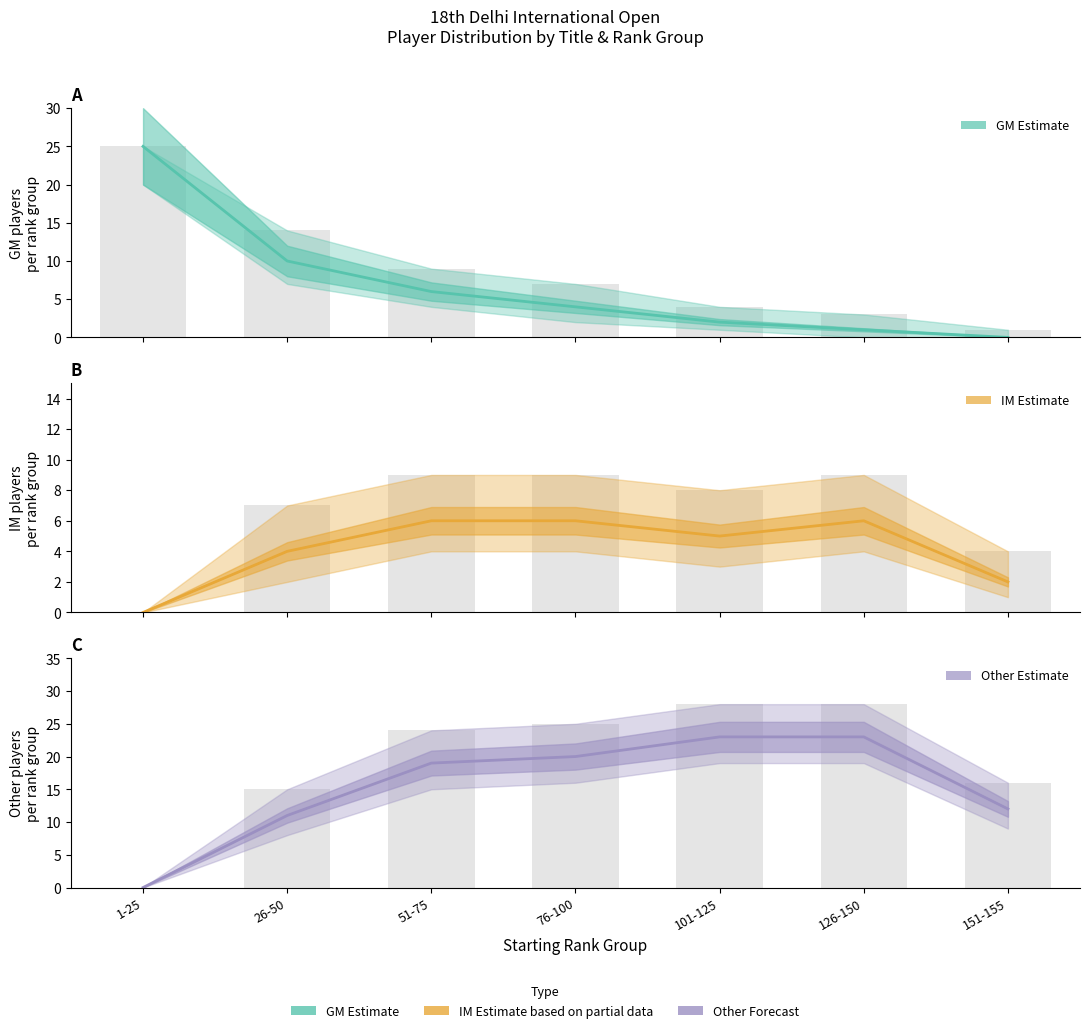

Reading left to right, what are all the values shown in this chart?

GM (Estimate): 1-25=25	26-50=10	51-75=6	76-100=4	101-125=2	126-150=1	151-155=0
IM (Estimate): 1-25=0	26-50=4	51-75=6	76-100=6	101-125=5	126-150=6	151-155=2
Other (Estimate): 1-25=0	26-50=11	51-75=19	76-100=20	101-125=23	126-150=23	151-155=12